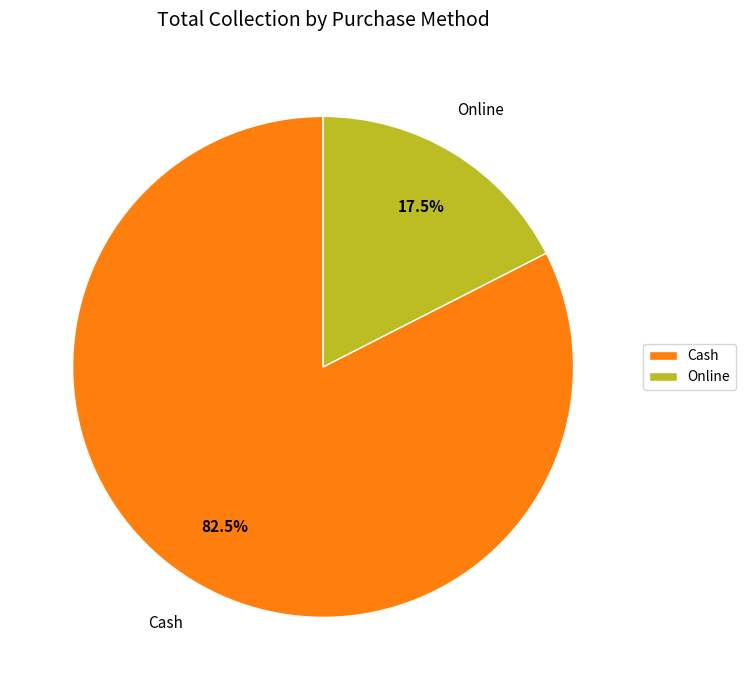

How many slices are in this pie chart?

2